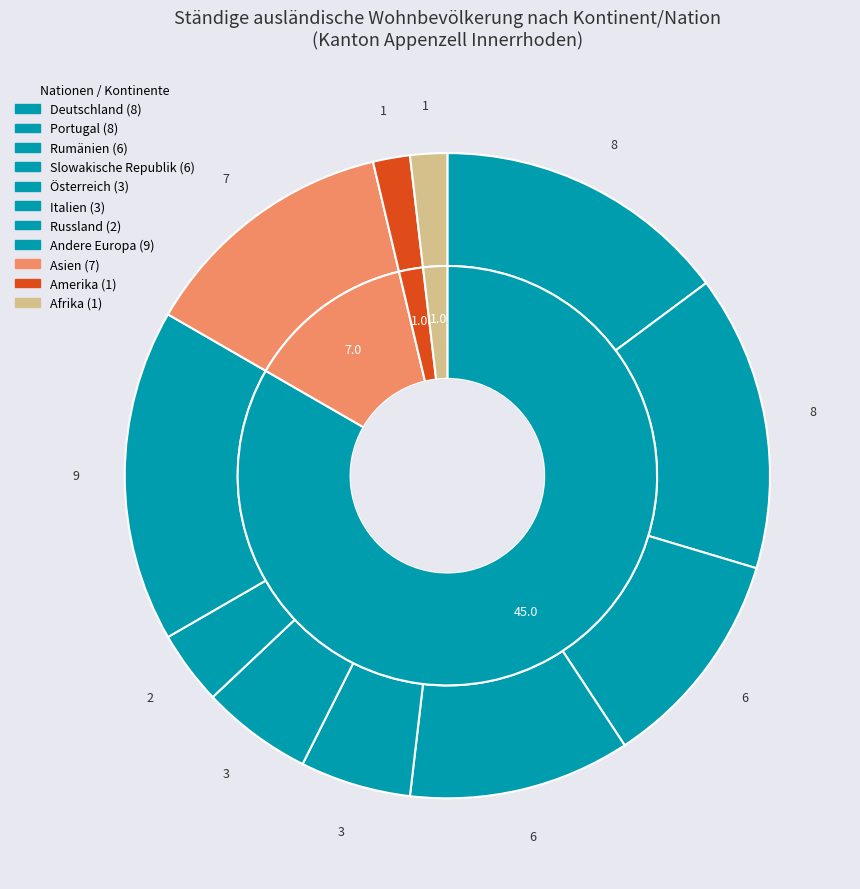

The Drittstaaten_other slice represents 10% of the pie. True or false?

False